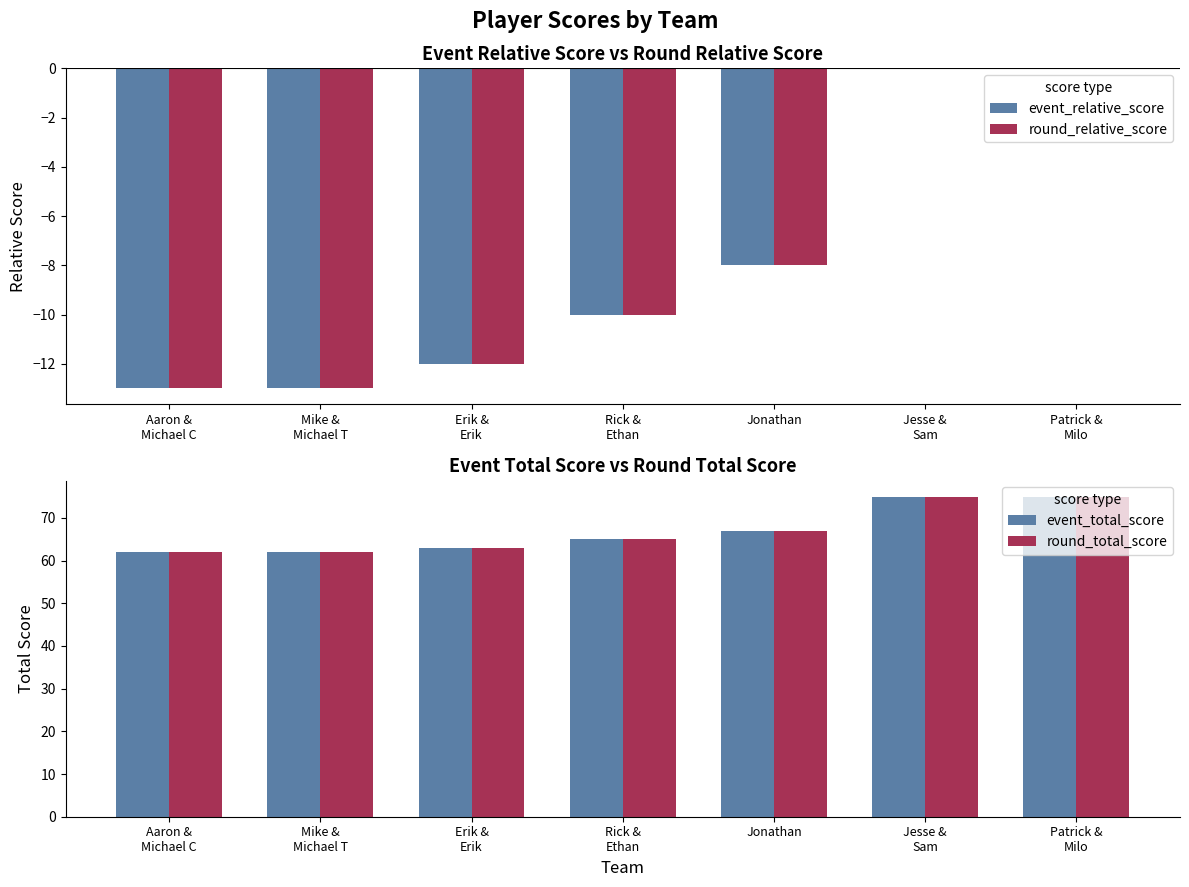

What is the maximum value shown in the chart?

75